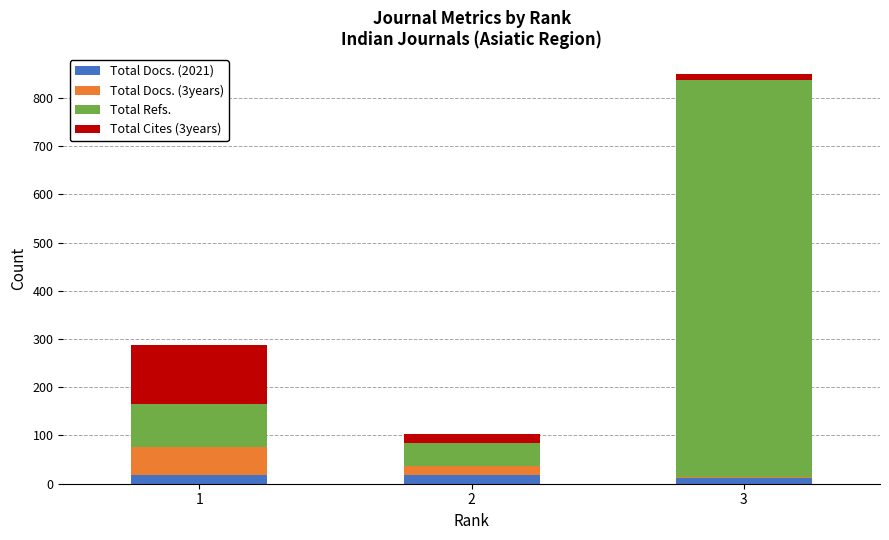

Are the bars horizontal?

No